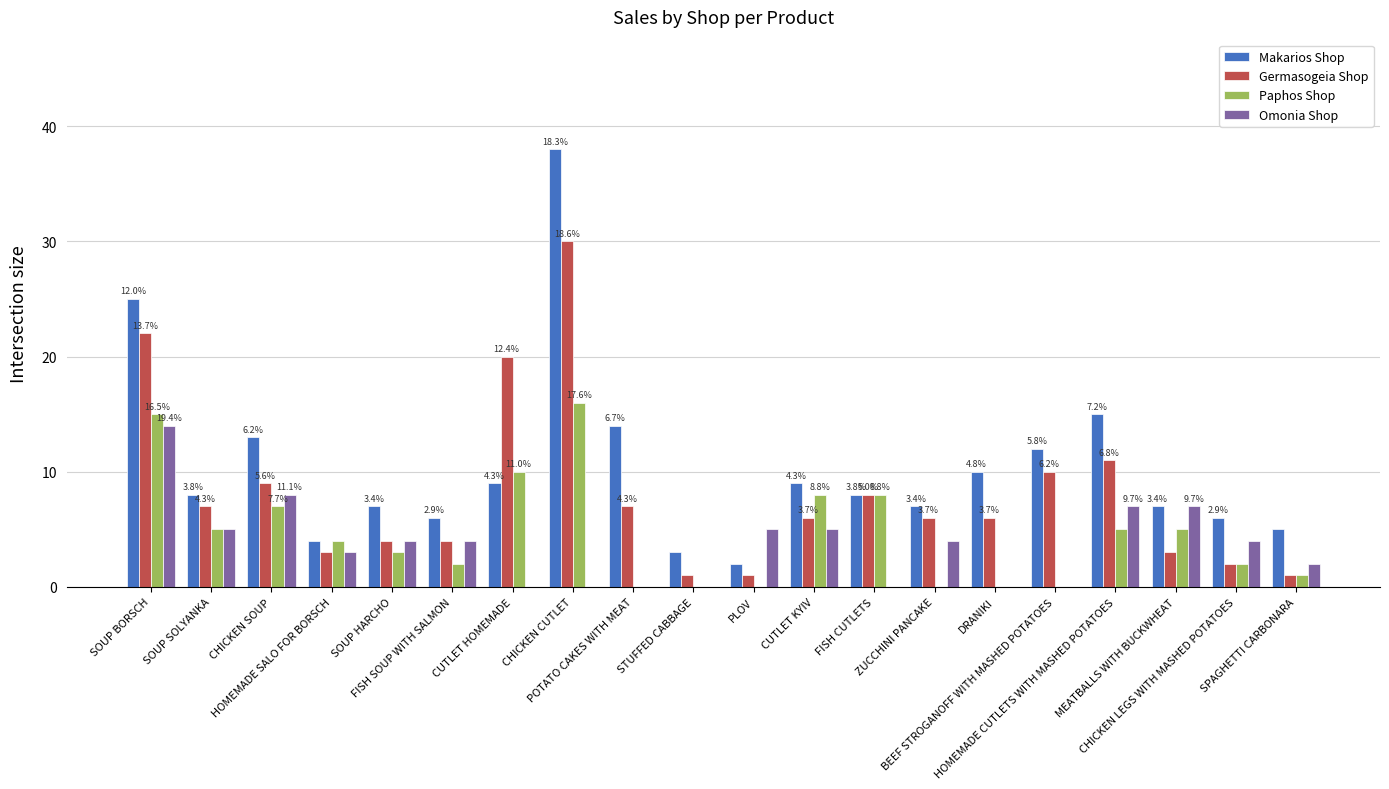

True or false: Paphos Shop has a value of -6 at BEEF STROGANOFF WITH MASHED POTATOES.

False